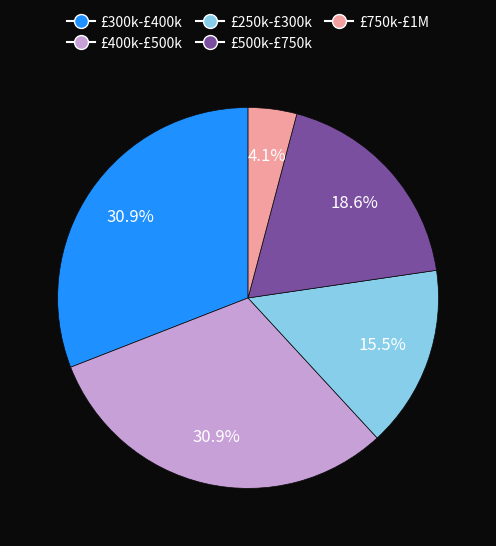

Between £750k-£1M and £400k-£500k, which is larger?

£400k-£500k